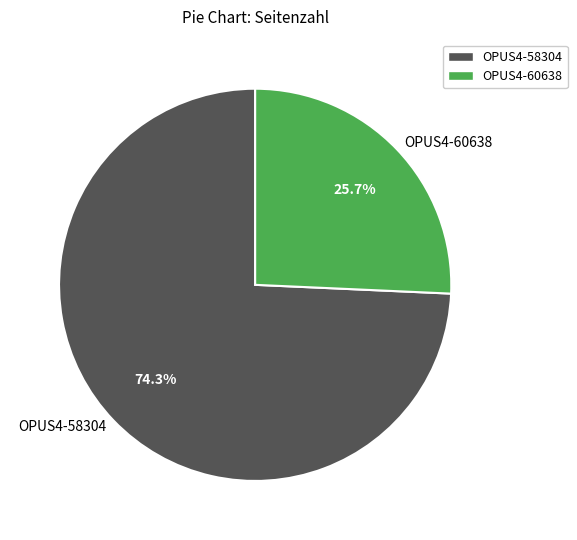

Is there a majority slice in this chart?

Yes